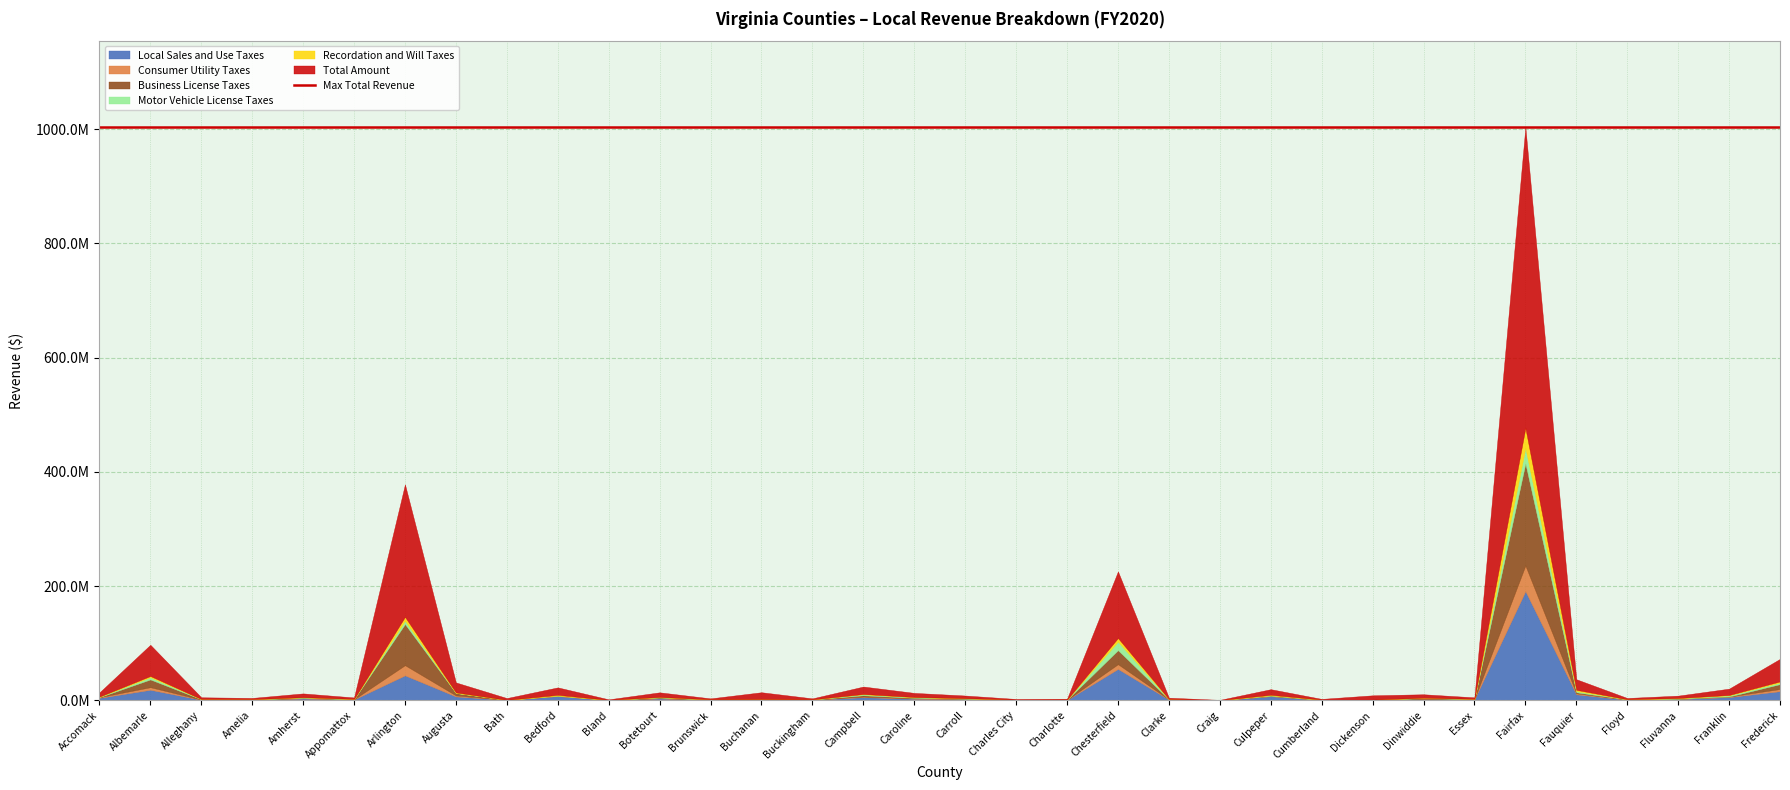

How many categories are shown in the chart?

34